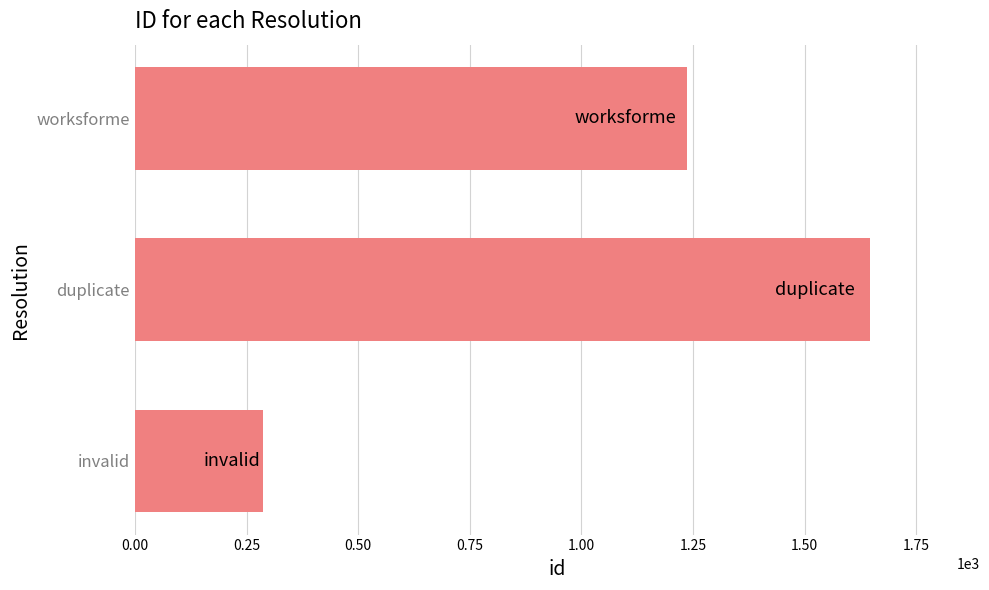

Reading bottom to top, list all the values displayed in this chart.

287	1646	1237